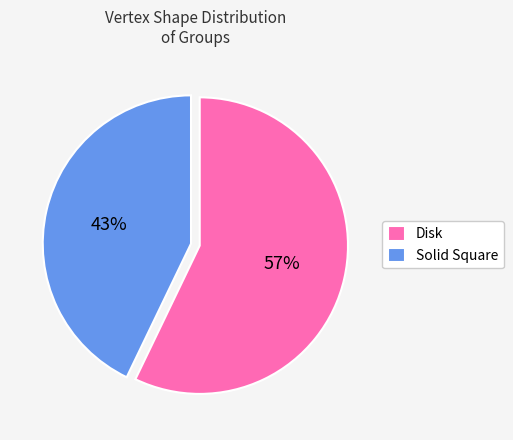

To the nearest percent, what is the combined percentage of Solid Square and Disk?

100%